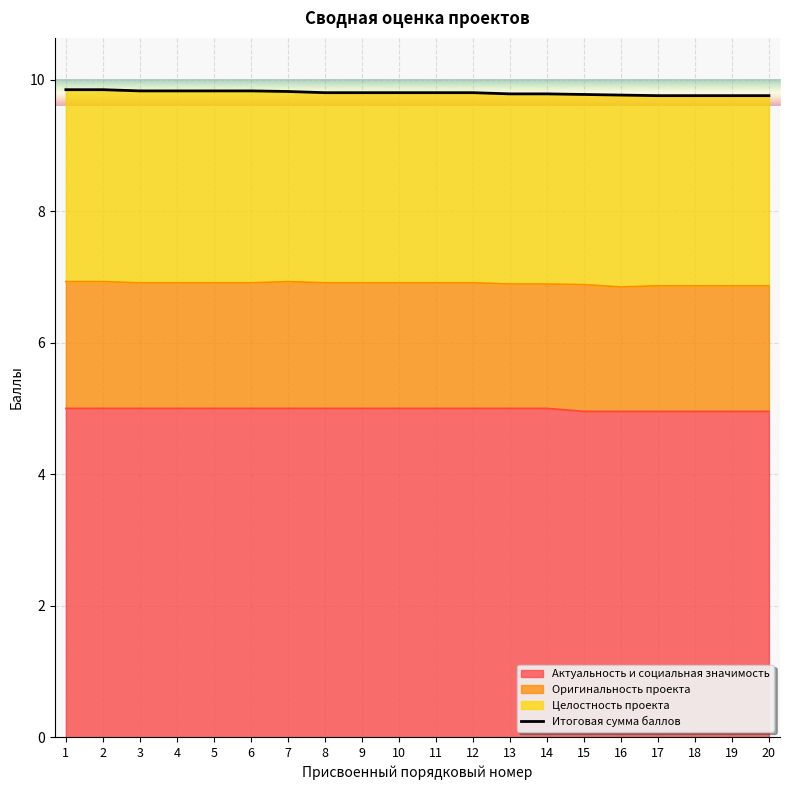

What is the minimum value for Итоговая сумма баллов?

9.8